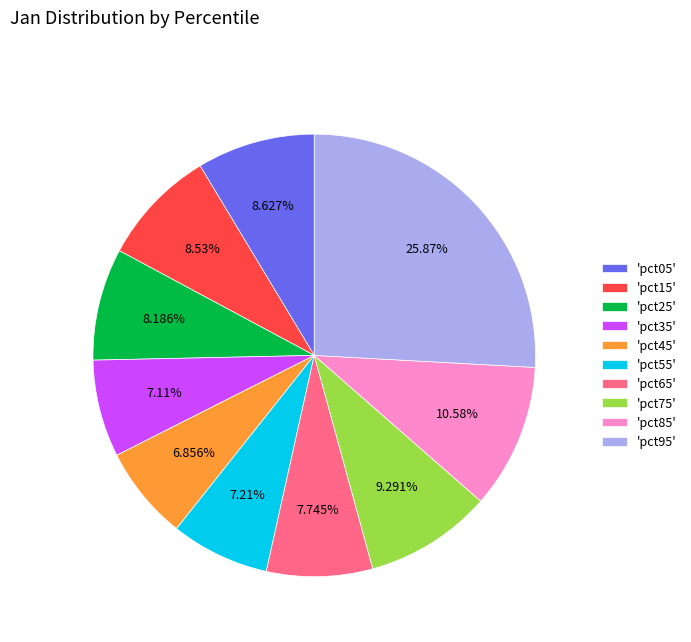

Do 'pct95' and 'pct05' together represent more than half of the pie?

No